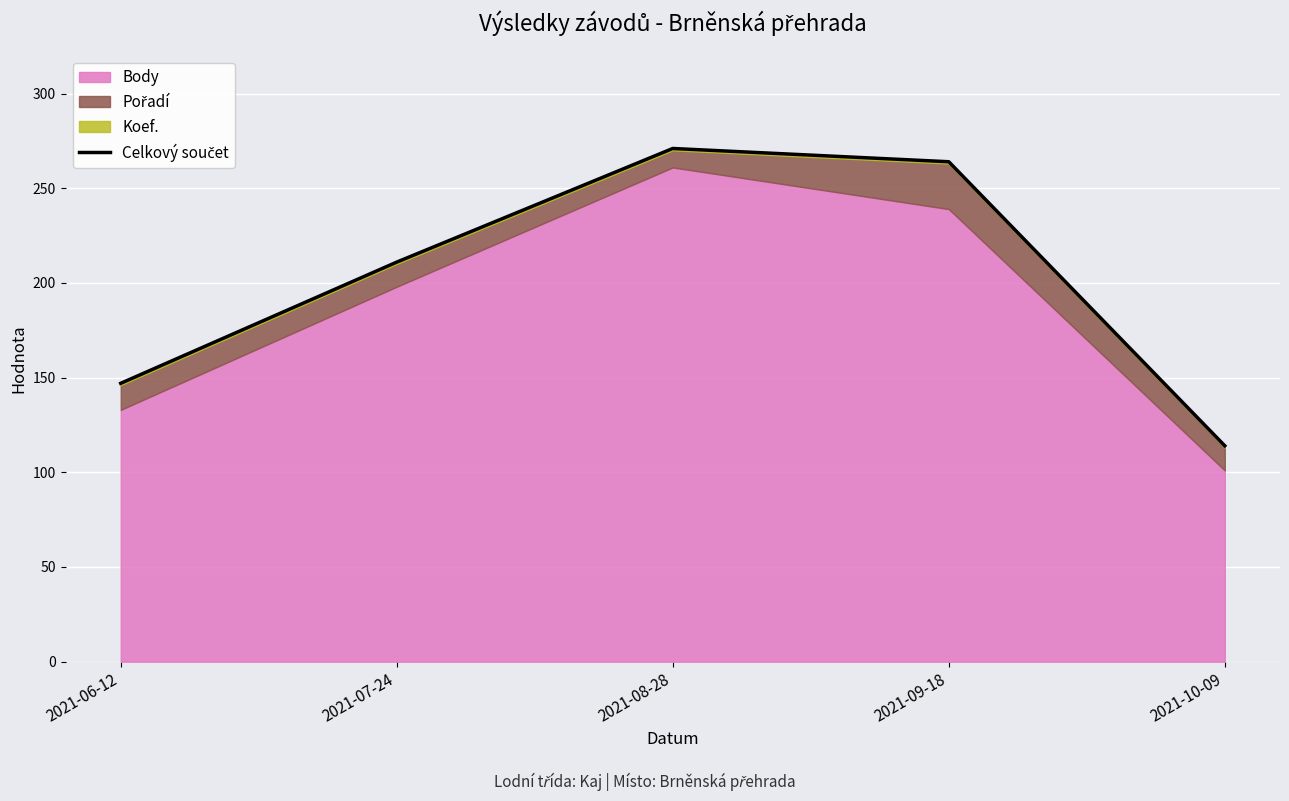

What is the change in value from 2021-07-24 to 2021-09-18?

+53